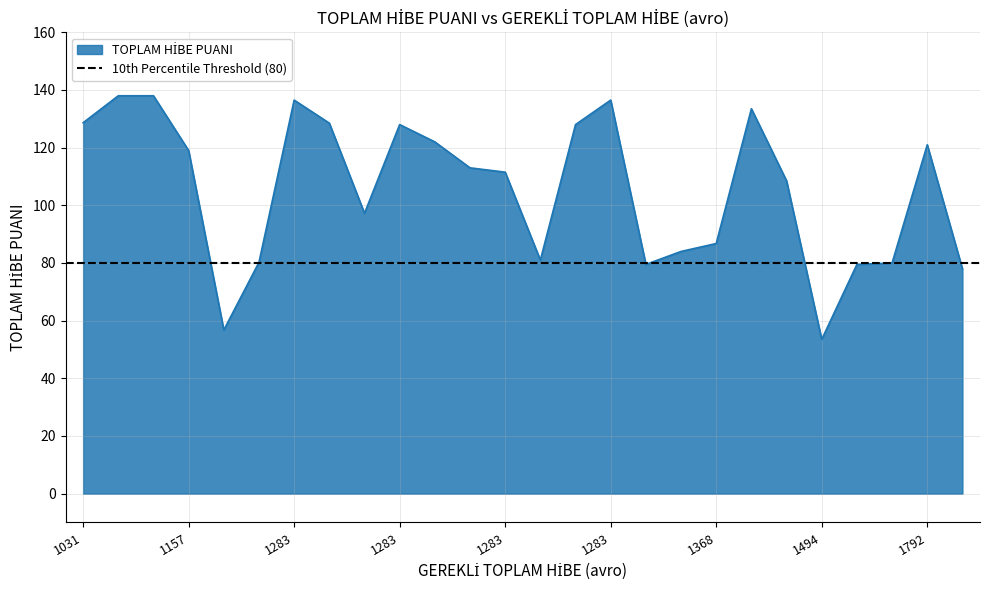

What is the value of the 23rd point from the left?

79.5